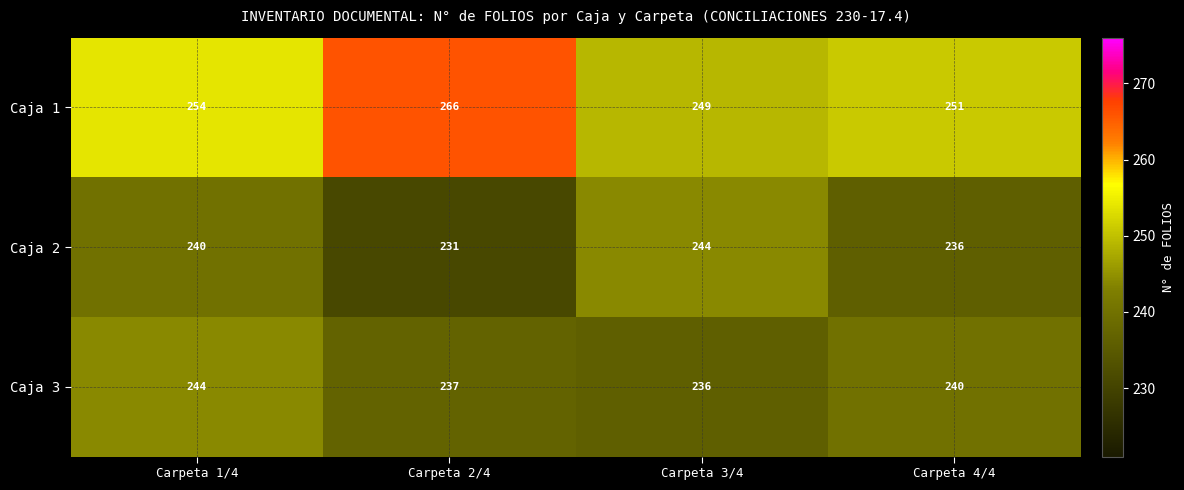

What is the sum of the Caja 3 values at Carpeta 2/4 and Carpeta 3/4?

473